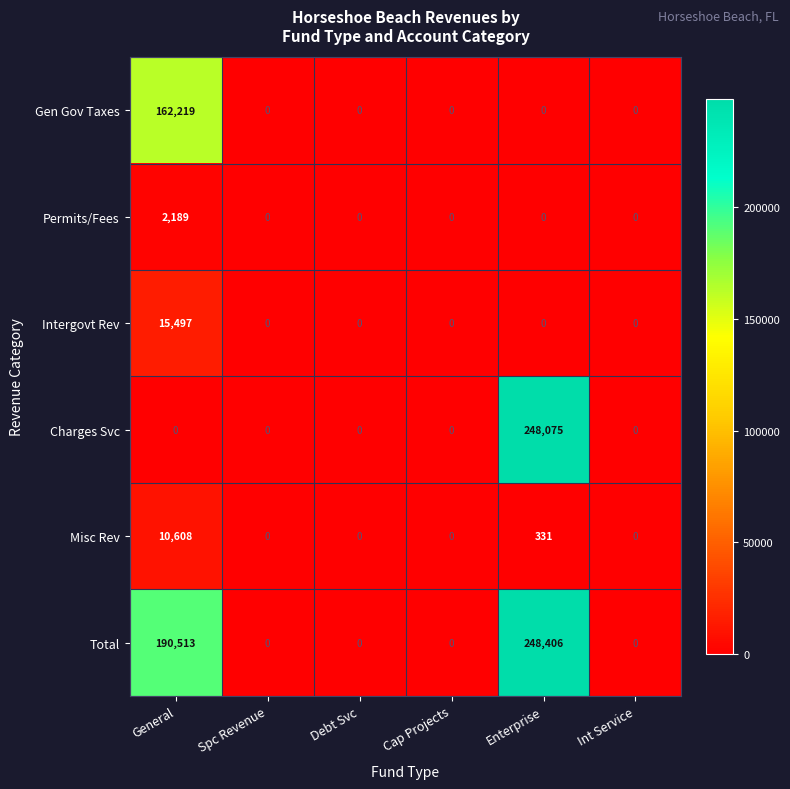

Which series has the widest spread of values?

Total